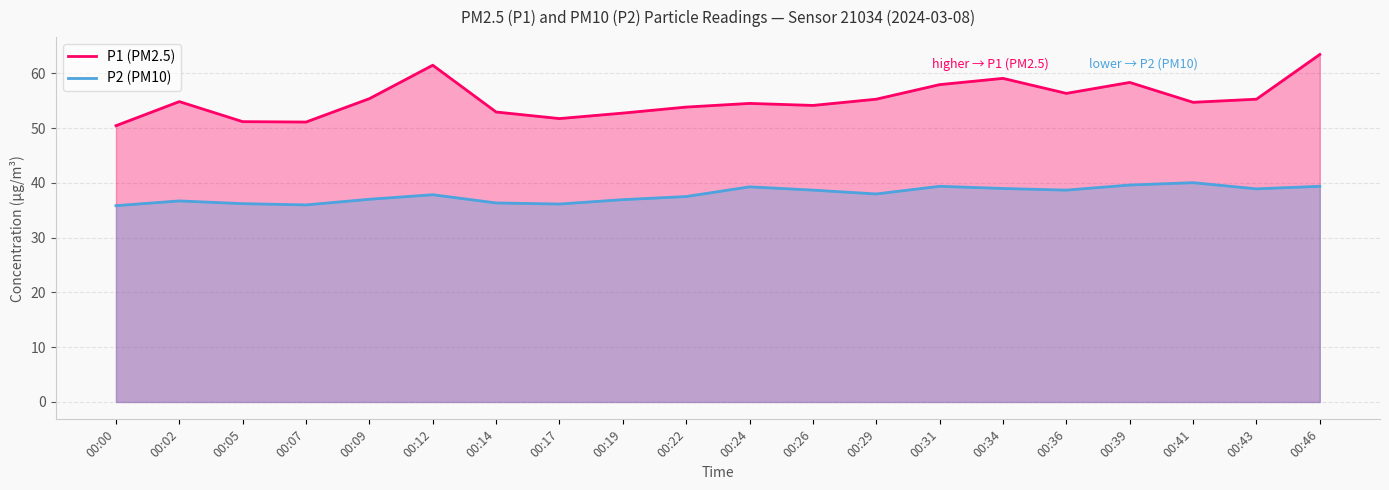

List the series in order of their overall mean, lowest first.

P2 (PM10), P1 (PM2.5)